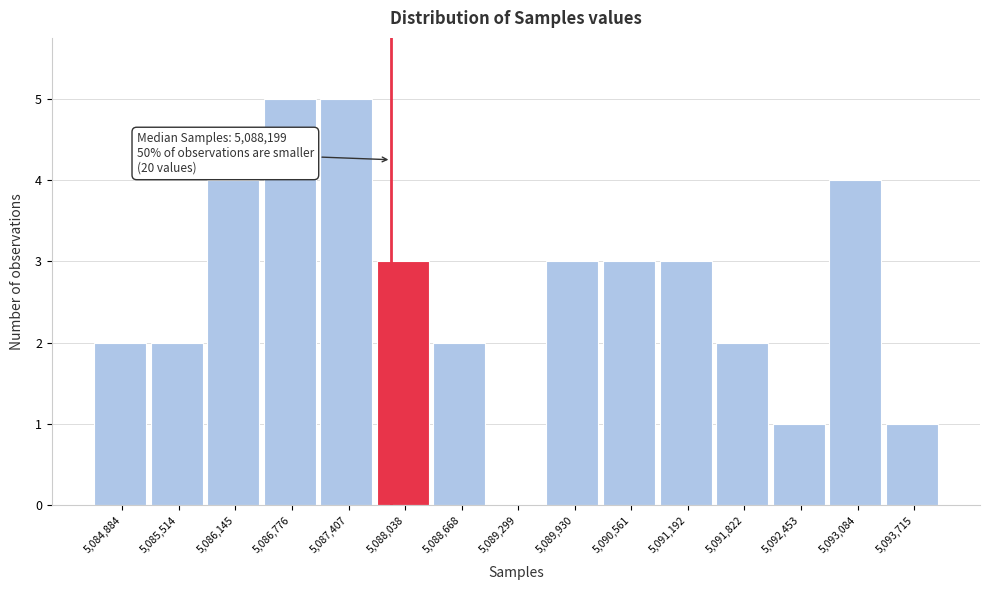

Reading left to right, extract all data points from this chart.

5,084,884=2	5,085,514=2	5,086,145=4	5,086,776=5	5,087,407=5	5,088,038=3	5,088,668=2	5,089,299=0	5,089,930=3	5,090,561=3	5,091,192=3	5,091,822=2	5,092,453=1	5,093,084=4	5,093,715=1